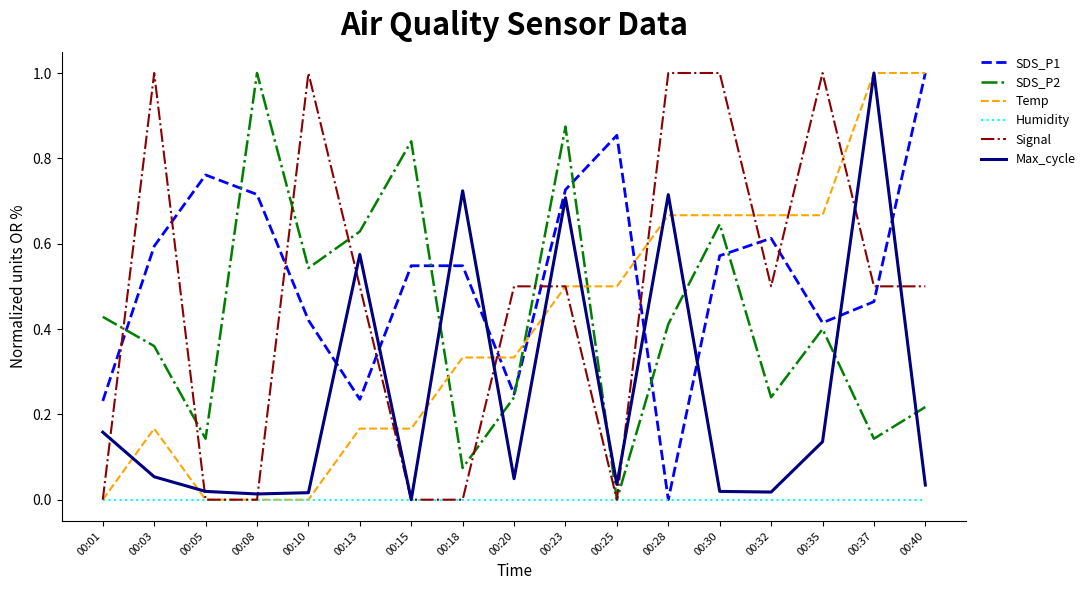

Rank the series at 00:13 from highest to lowest value.

SDS_P2, Max_cycle, Signal, SDS_P1, Temp, Humidity